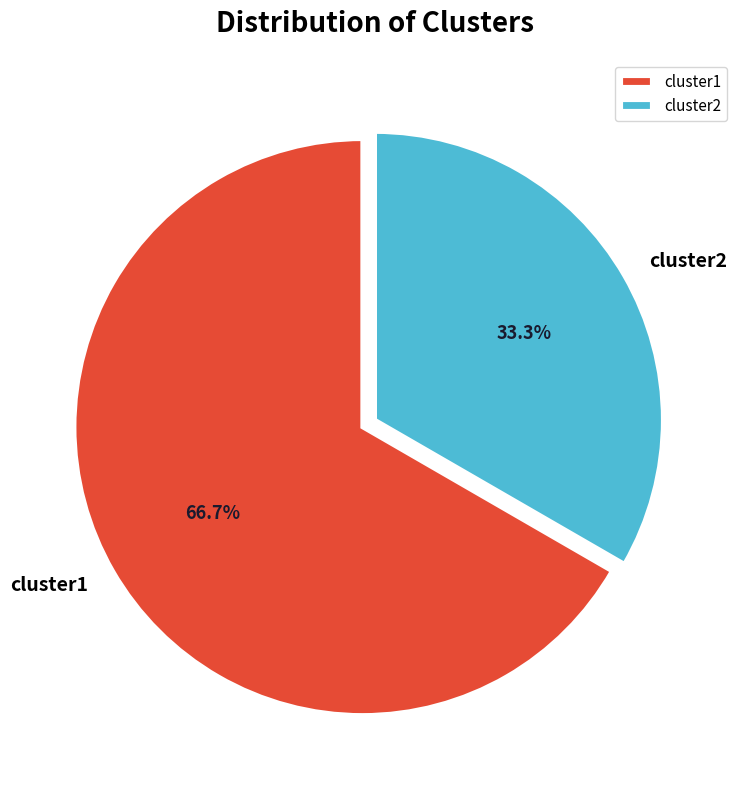

What percentage is the cluster1 slice, to the nearest percent?

67%